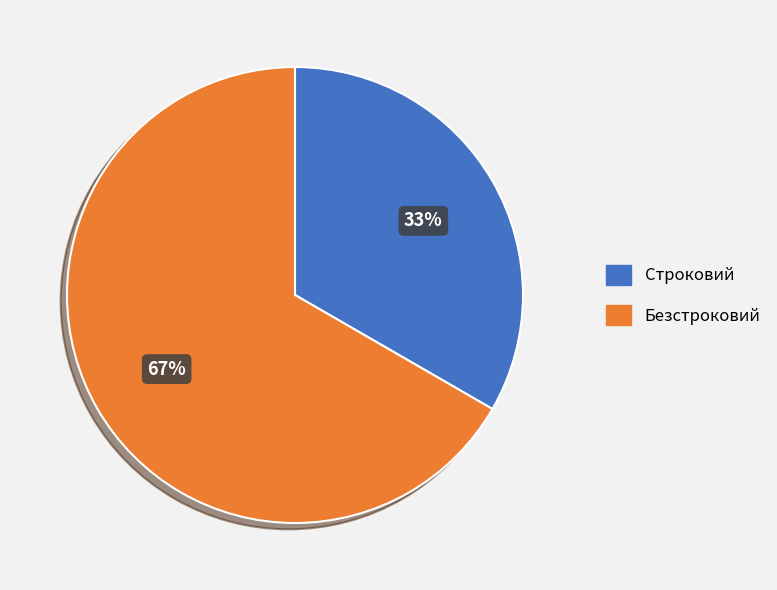

Between Безстроковий and Строковий, which is larger?

Безстроковий